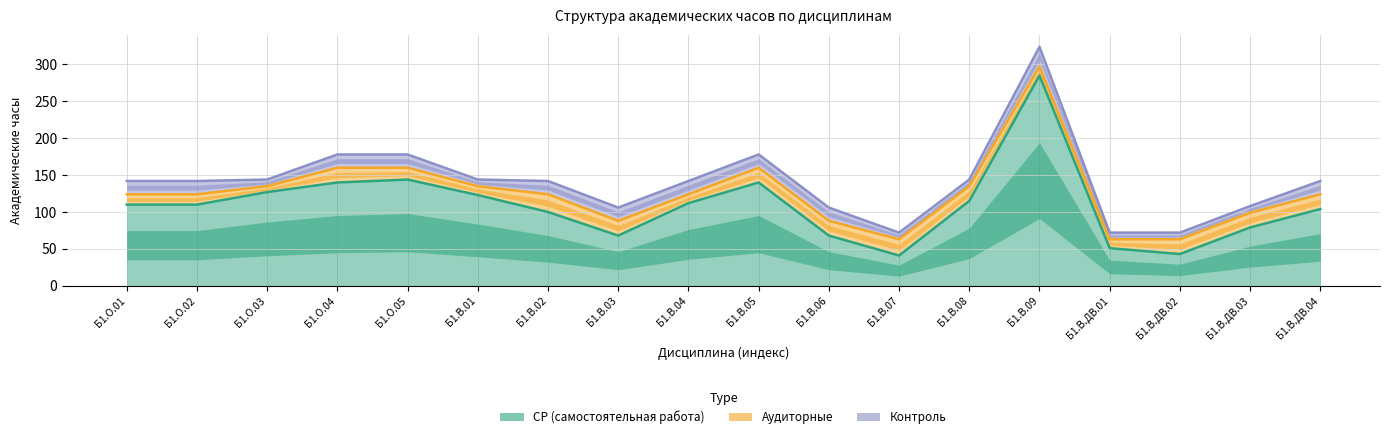

How many interior local valleys does the Аудиторные series have?

2